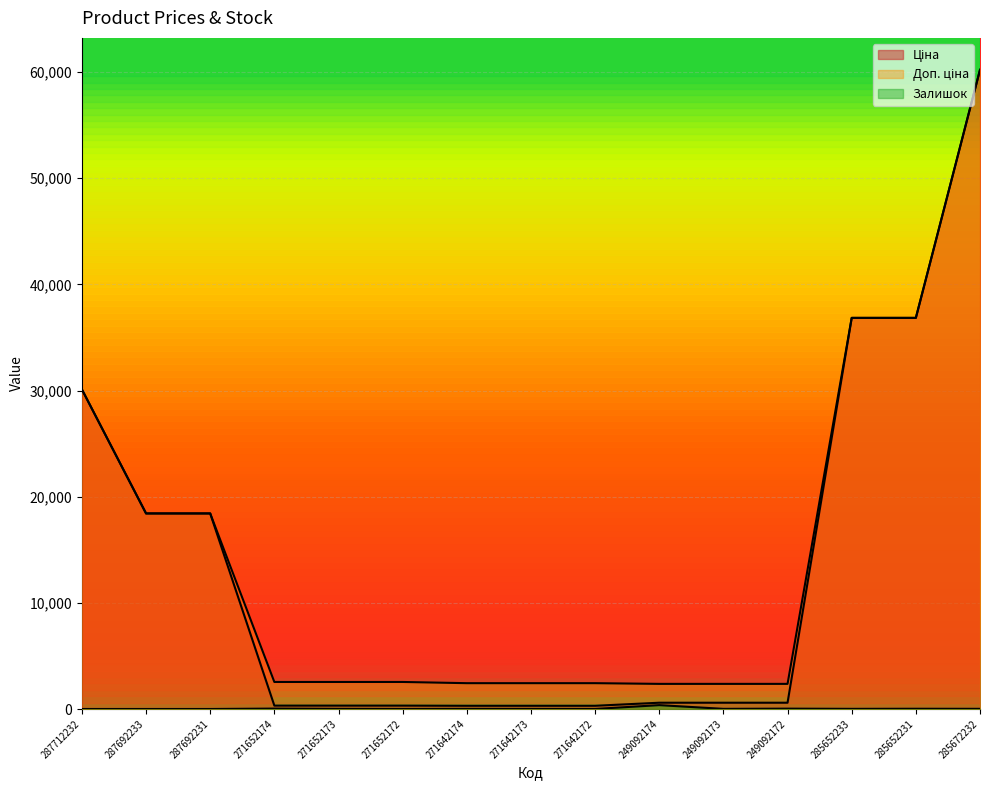

What are all the series names shown in the legend?

Ціна, Доп. ціна, Залишок